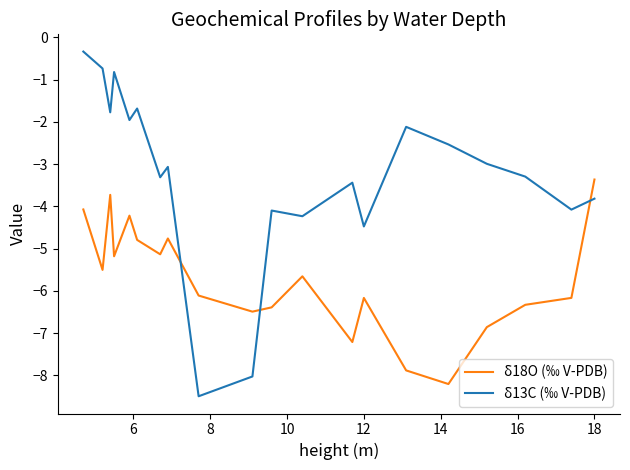

True or false: δ18O (‰ V-PDB) and δ13C (‰ V-PDB) cross at least once.

True